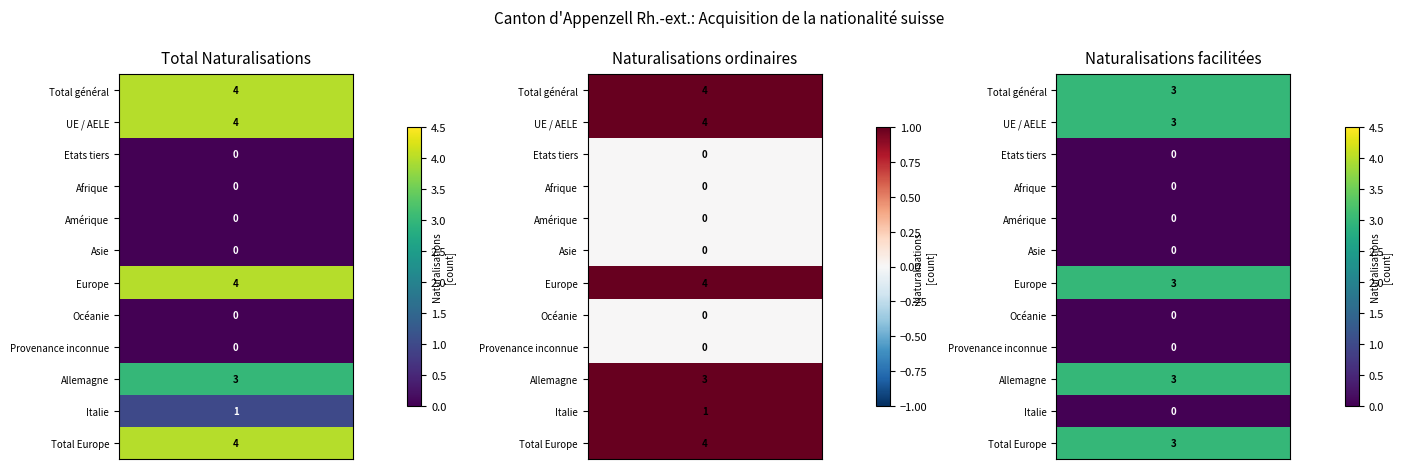

Which series has the widest spread of values?

Total général